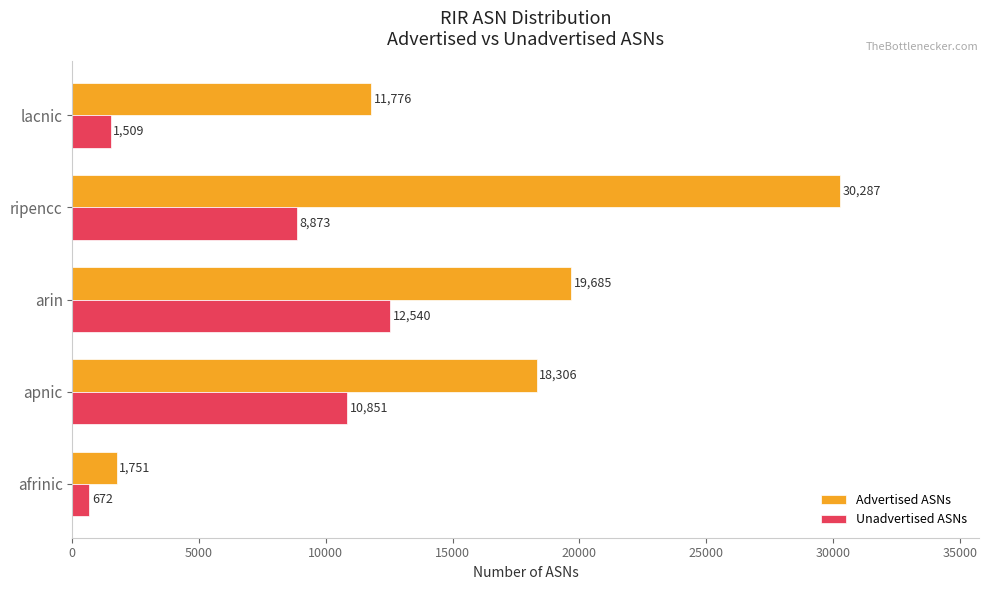

Count the number of data series in this chart.

2